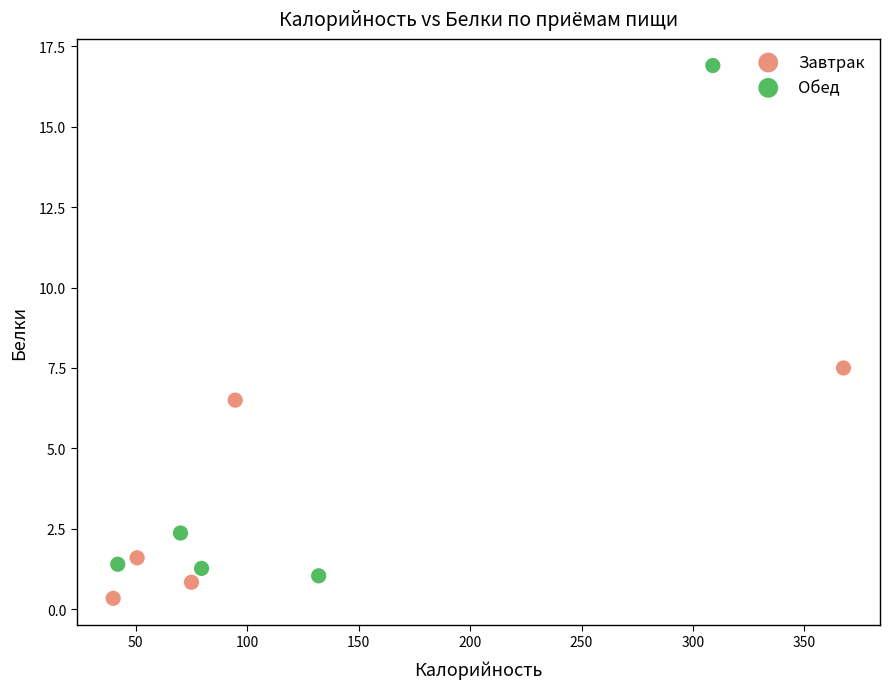

Which series has the largest Y range (max minus min)?

Обед